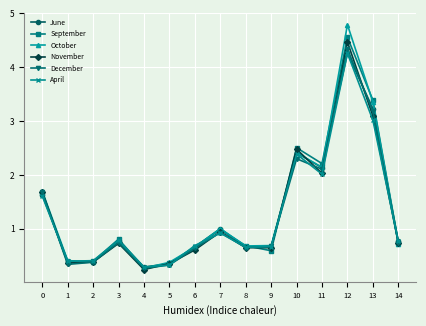

Which series has the largest range (max minus min)?

October